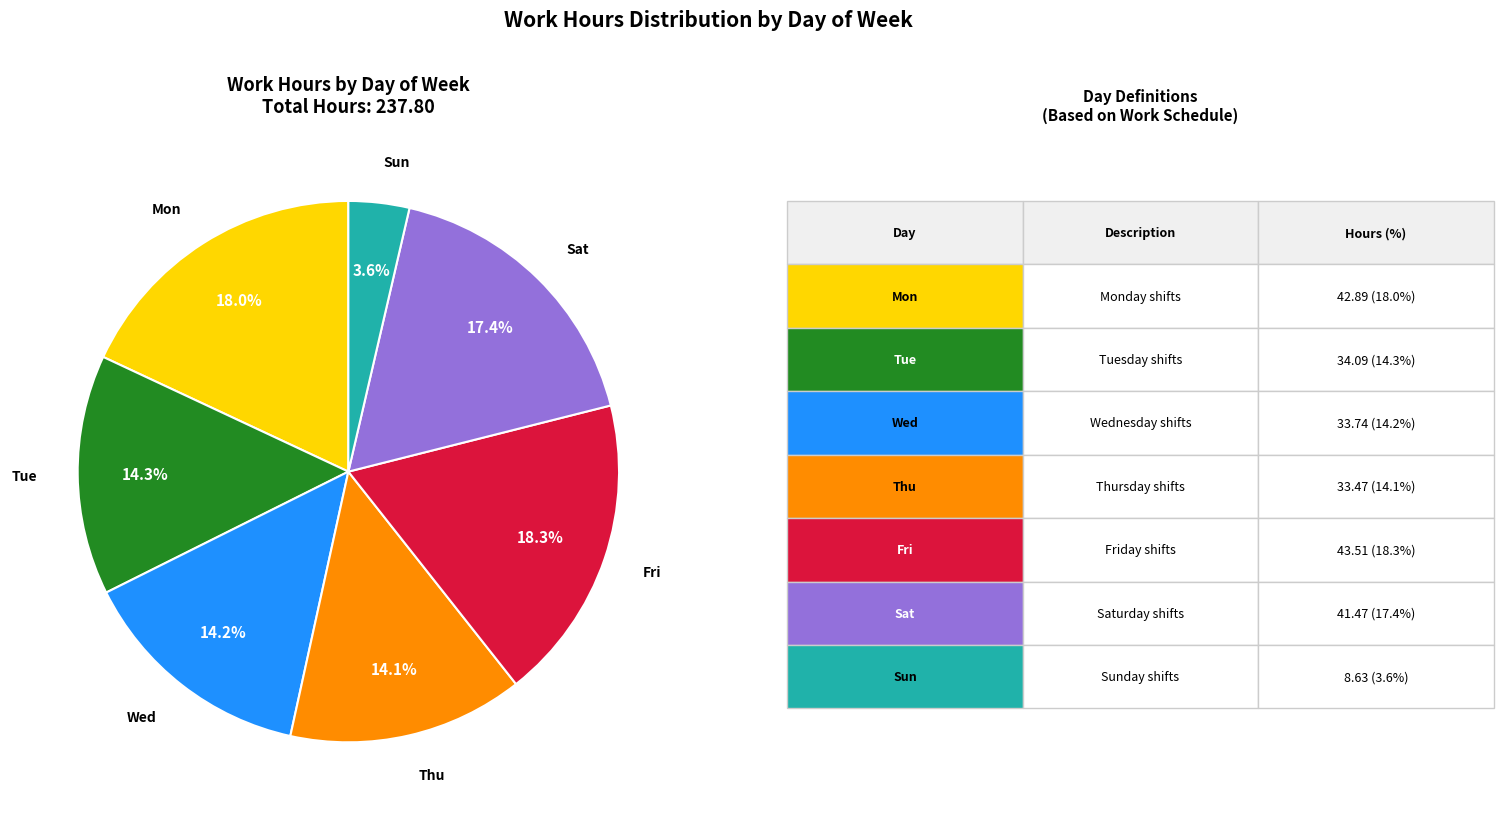

Is there any slice that represents more than half of the pie?

No